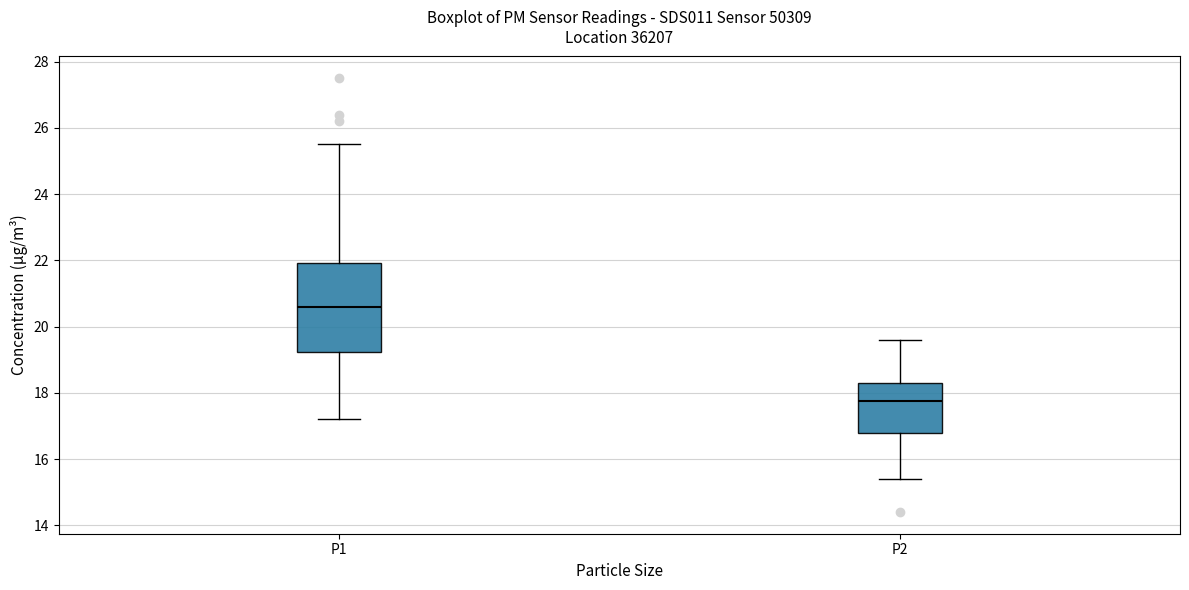

Reading left to right, read every box against the y-axis: the position of its median line, the range the box covers, and the ends of its whiskers. The values are not printed on the chart, so give them approximately, as read against the axis.

P1: median 20.6, box 19.2 to 22.0, whiskers 17.2 to 25.6
P2: median 17.8, box 16.8 to 18.4, whiskers 15.4 to 19.6